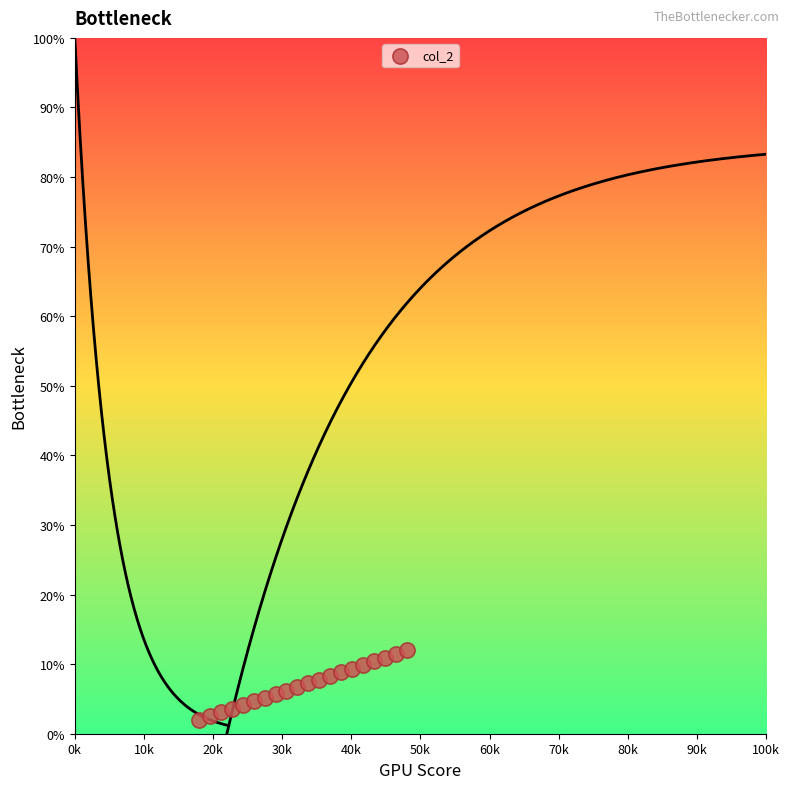

What is the range of Y values (max minus min)?

10.0